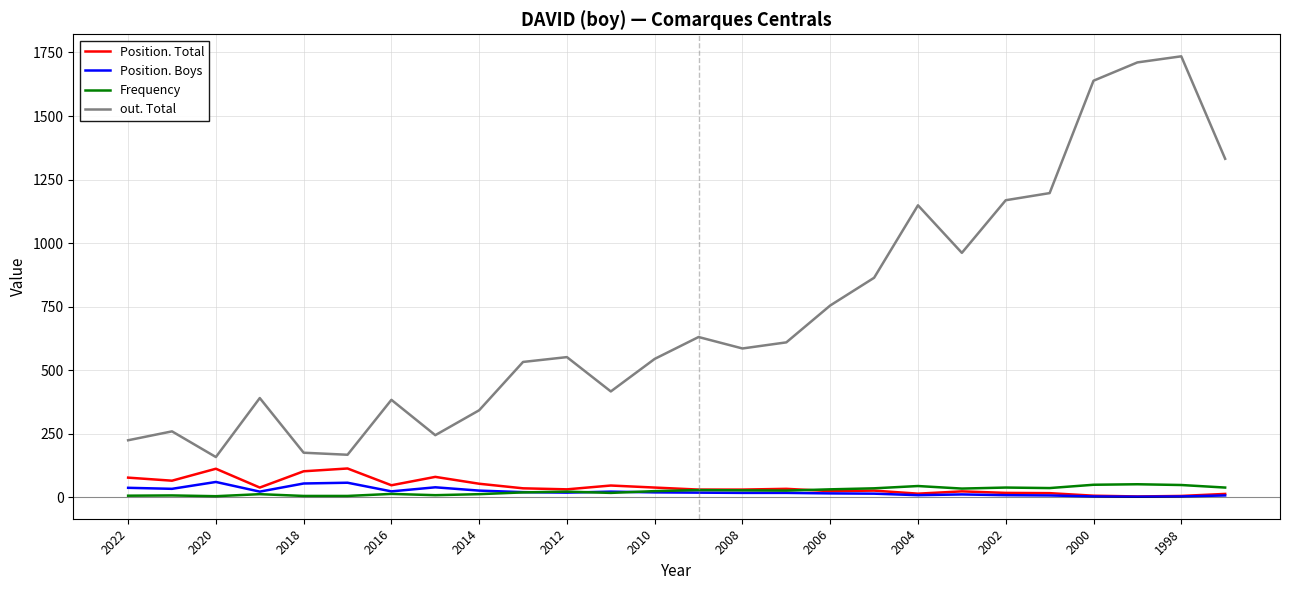

True or false: out. Total and Position. Total intersect in this chart.

False